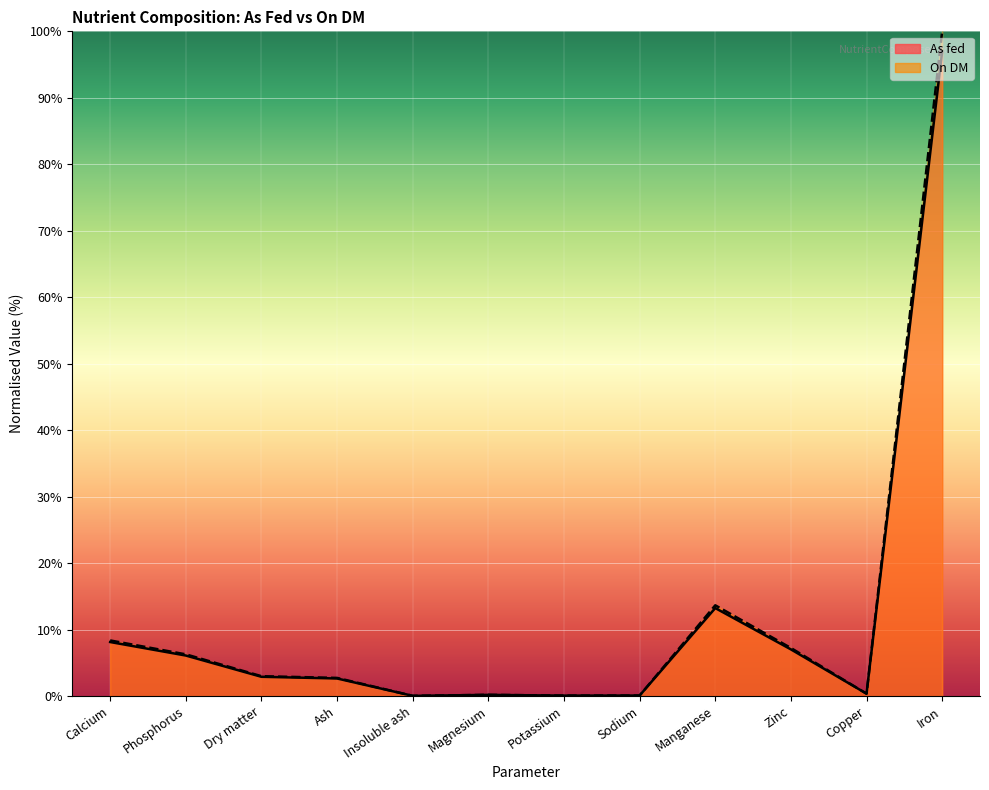

What position from the right is Copper?

2